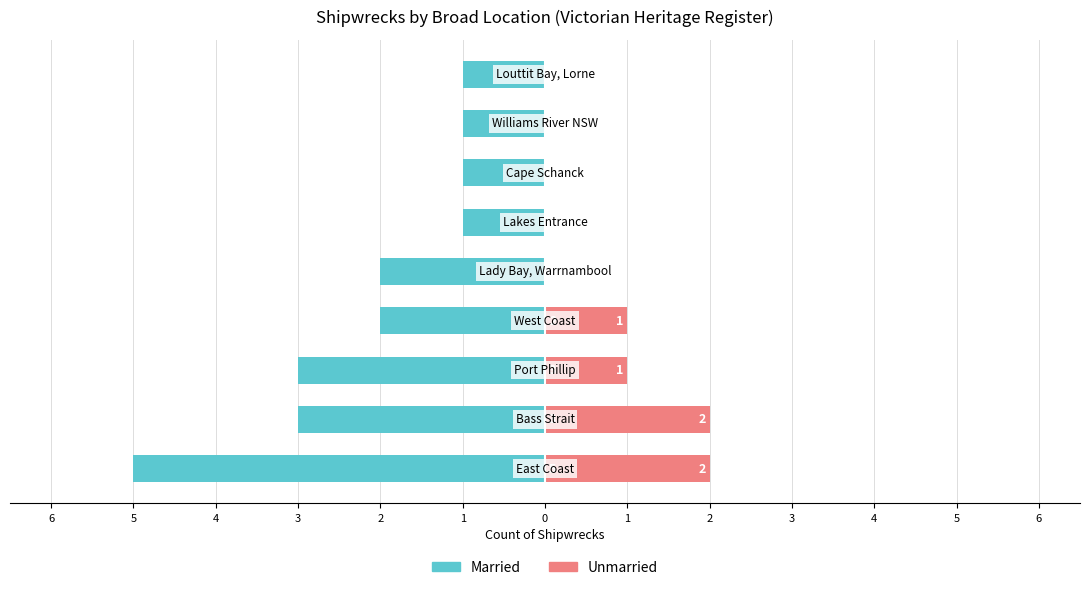

How many bars are there in total?

18